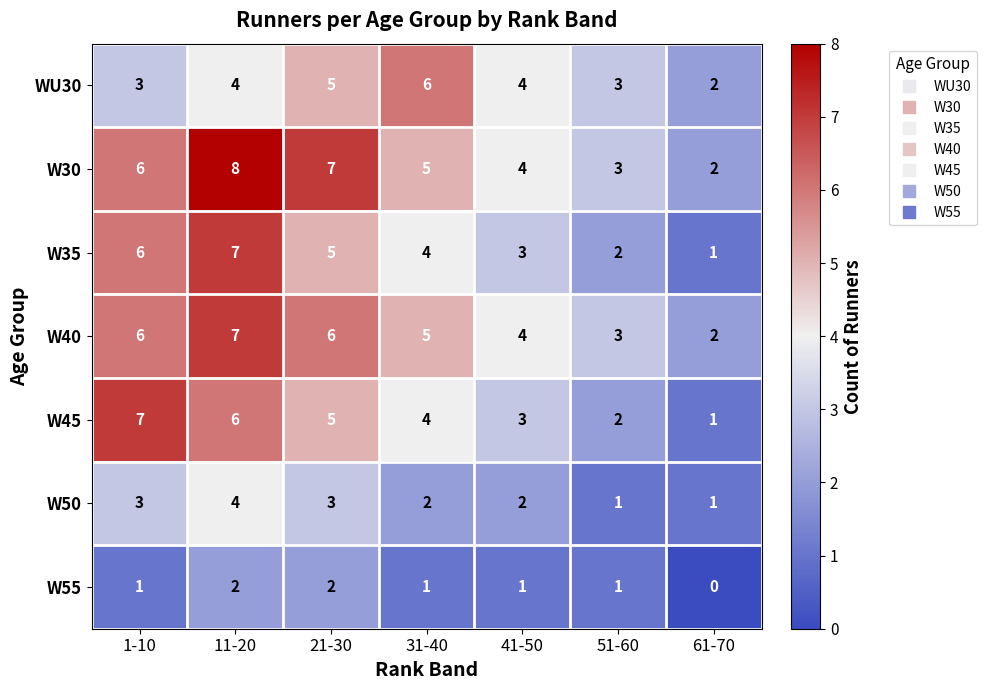

Which series changed the most between 31-40 and 41-50?

WU30